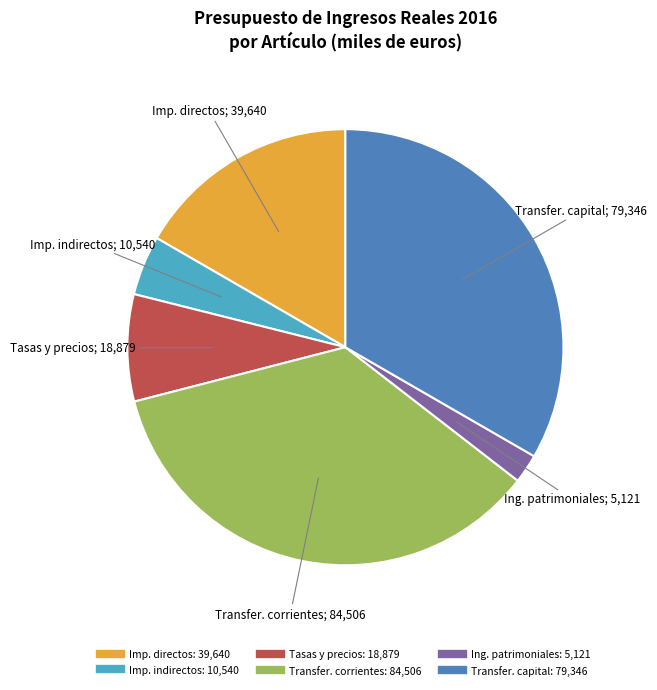

Is there a majority slice in this chart?

No